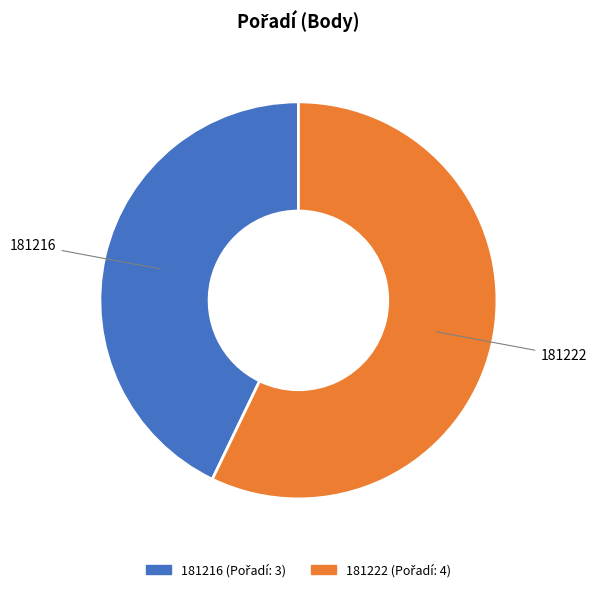

Is it true that 181222 is 44% of the pie?

False